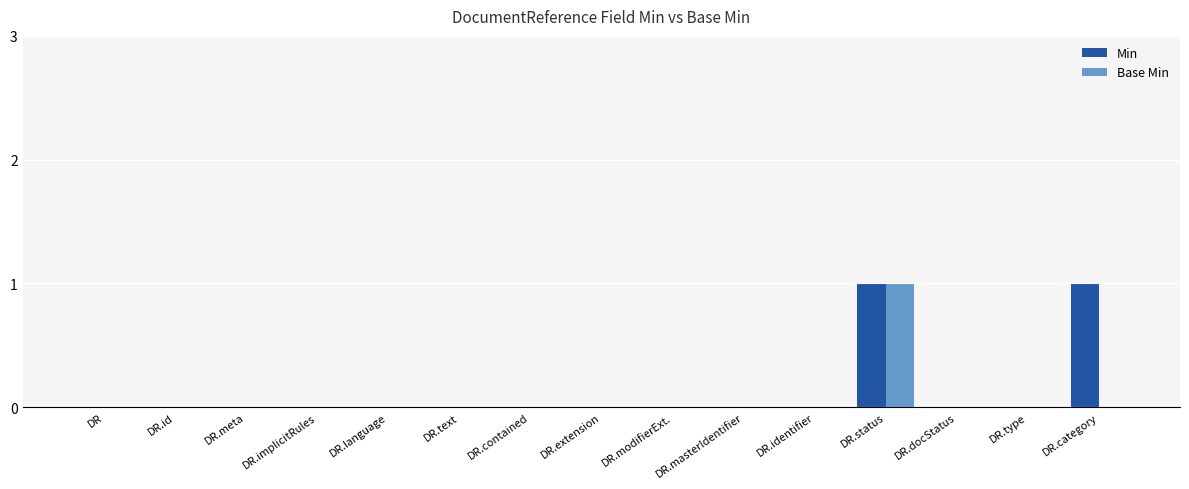

At which category is the sum across all series the highest?

DR.status